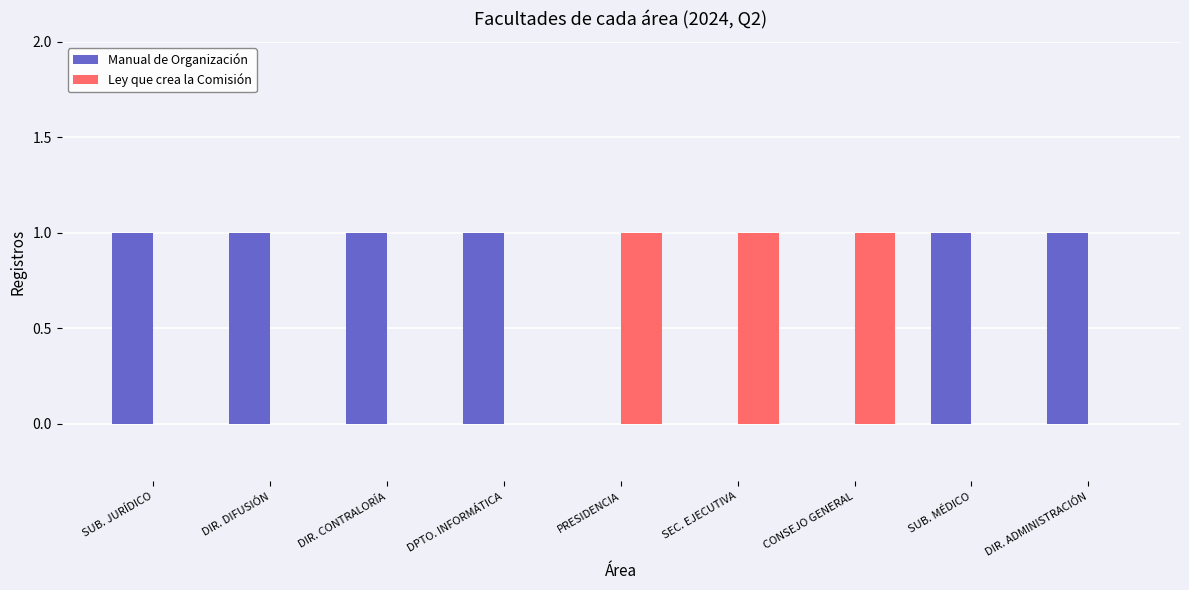

Is the value of Ley que crea la Comisión at CONSEJO GENERAL greater than the value of Manual de Organización at PRESIDENCIA?

Yes